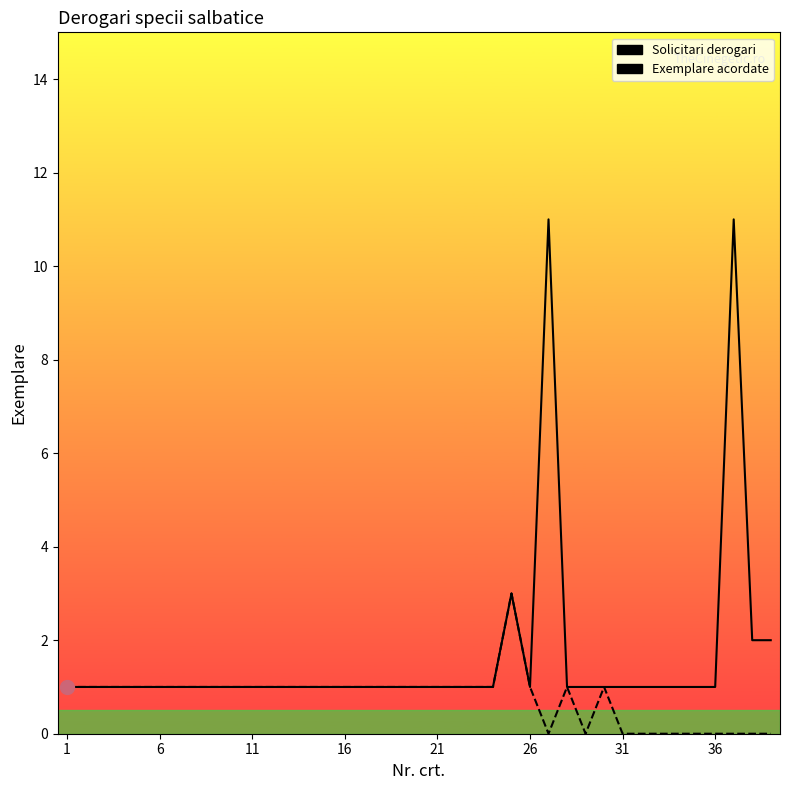

Rank the series by their maximum value, from lowest to highest.

Exemplare acordate, Solicitari derogari